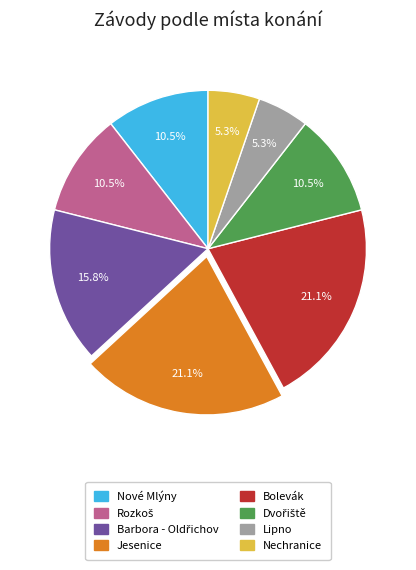

Approximately how many times larger is the value at Nechranice compared to Lipno?

1.0